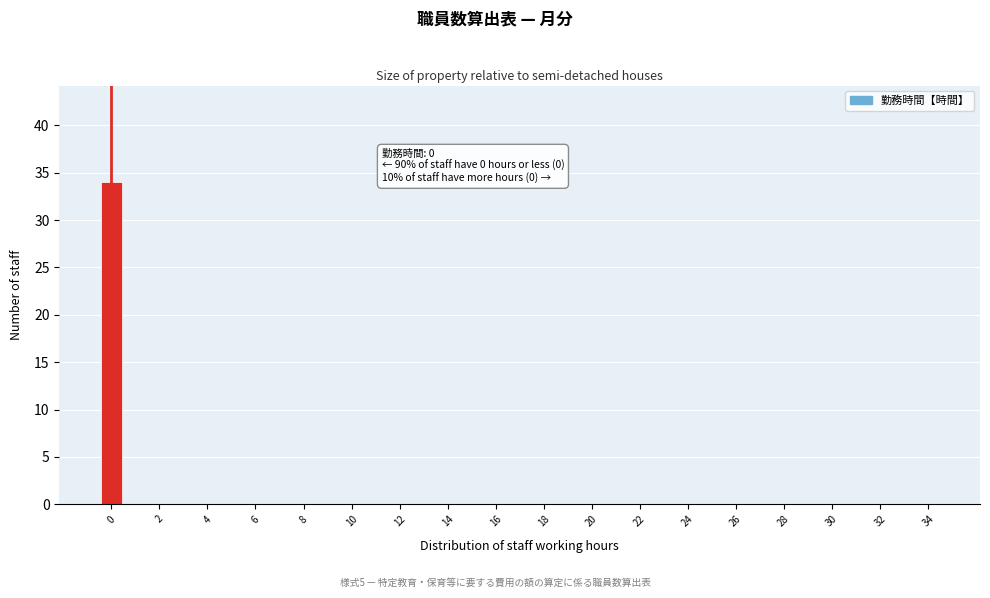

Over which range of the x-axis is the bar tallest?

-0.5 to 0.5